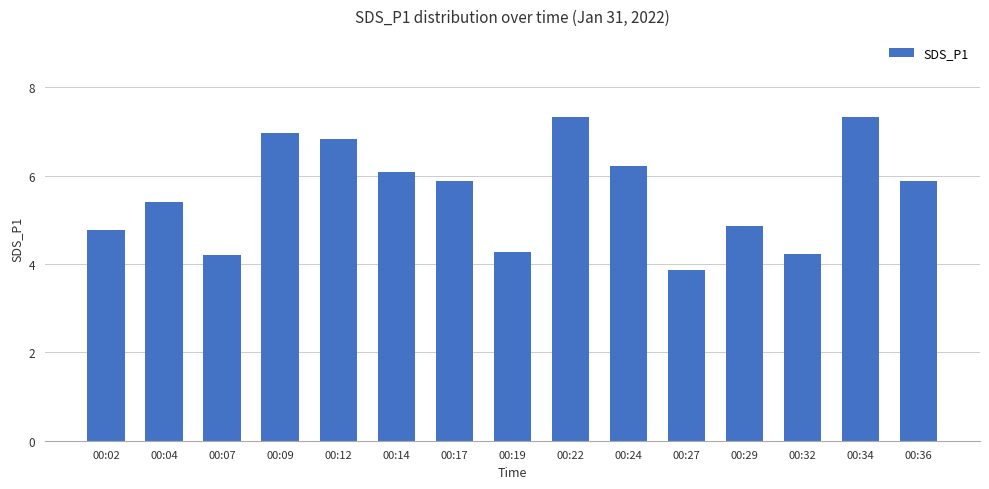

Where does the data first go above 5?

00:04